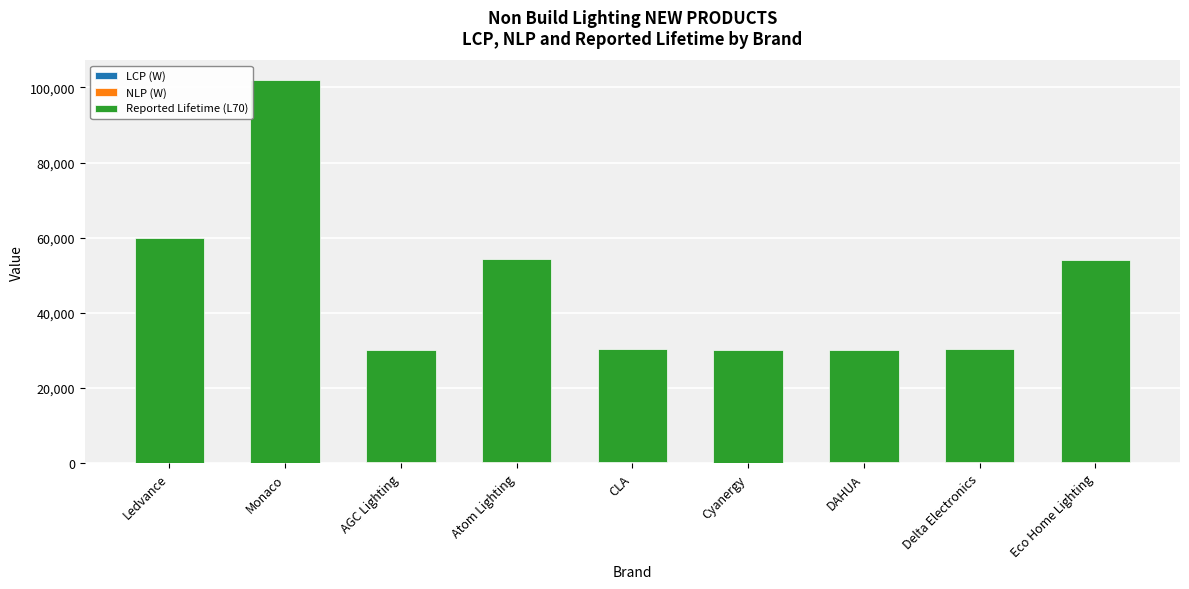

At which category is the sum across all series the highest?

Monaco